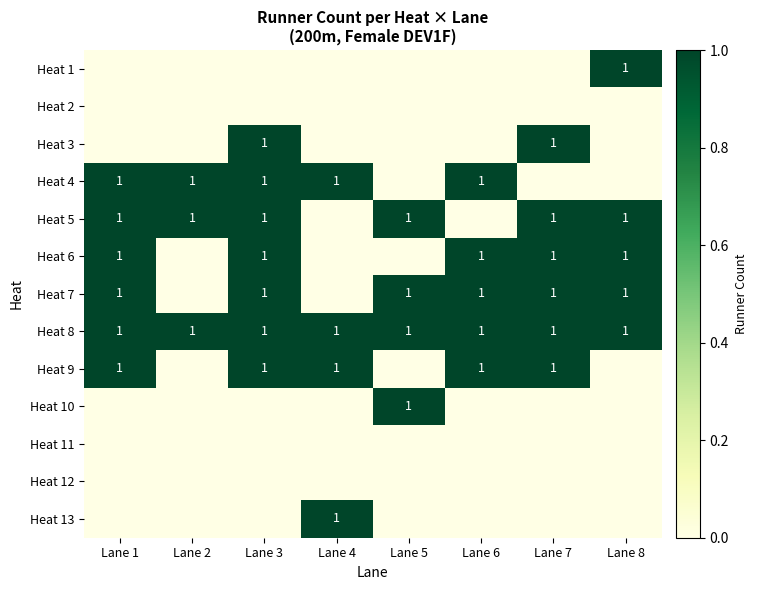

Is it true that Heat 7 equals 1 at Lane 5?

True